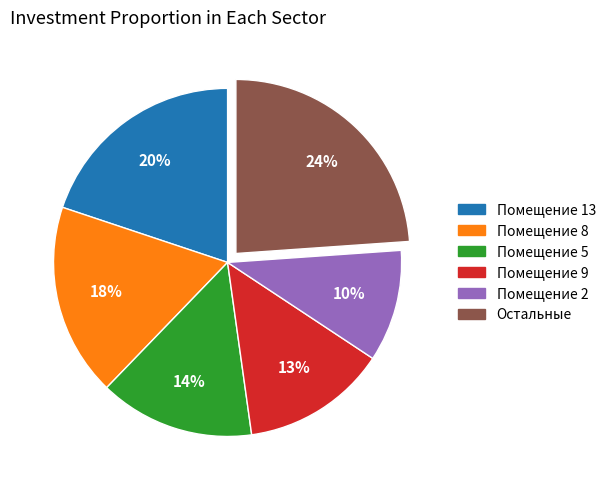

Count the number of slices in the pie.

6